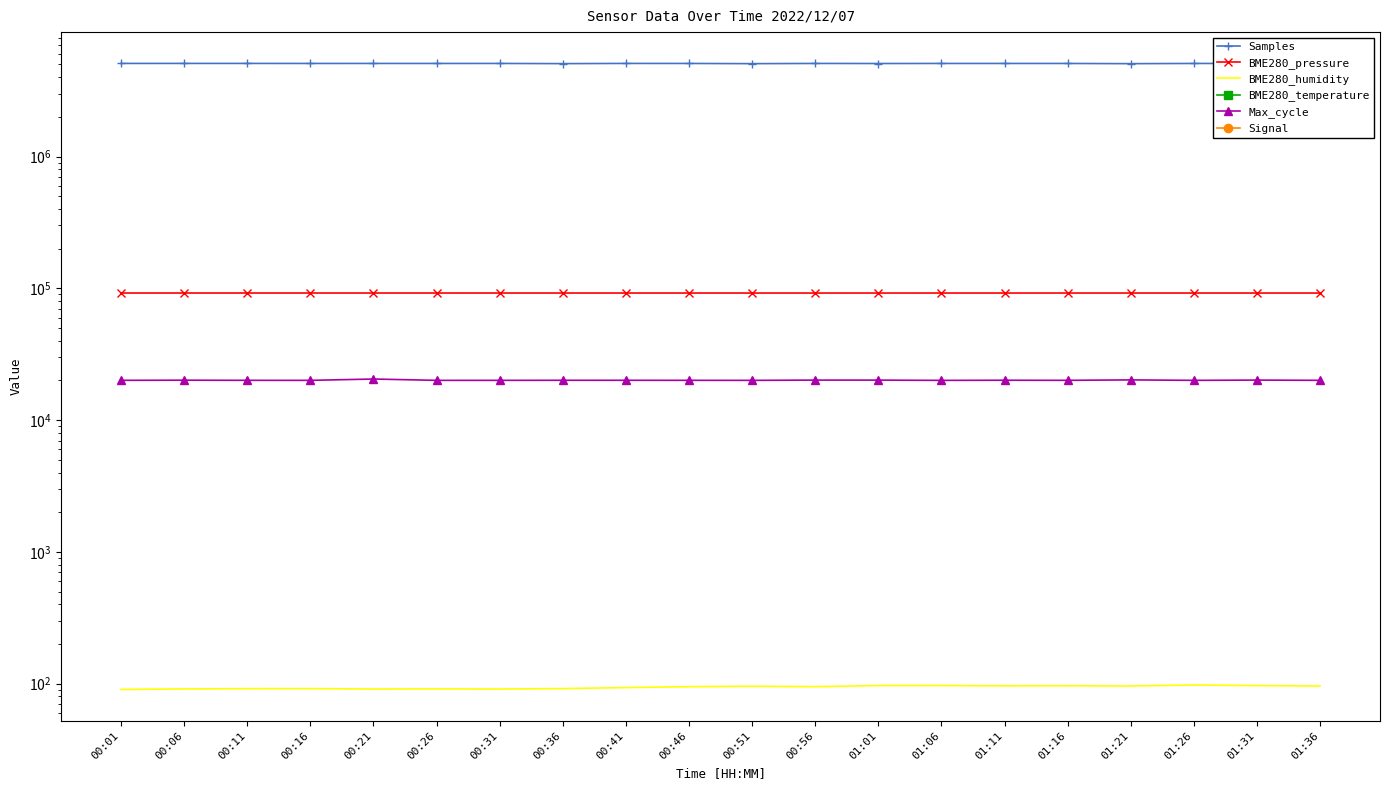

Which series has the largest range (max minus min)?

Samples